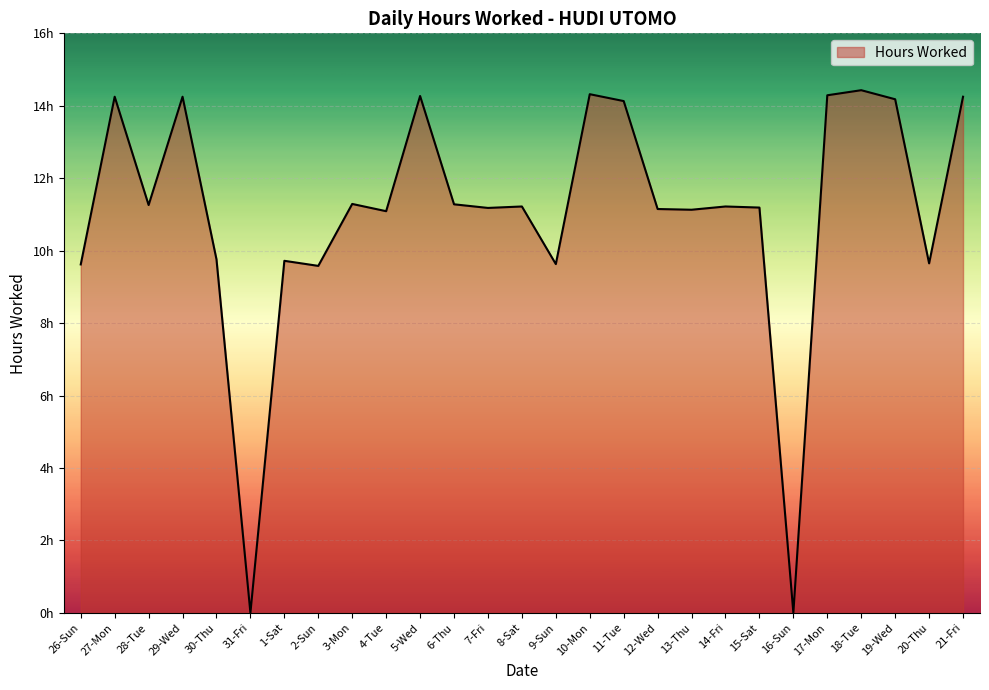

What is the approximate value at 11-Tue?

14.1